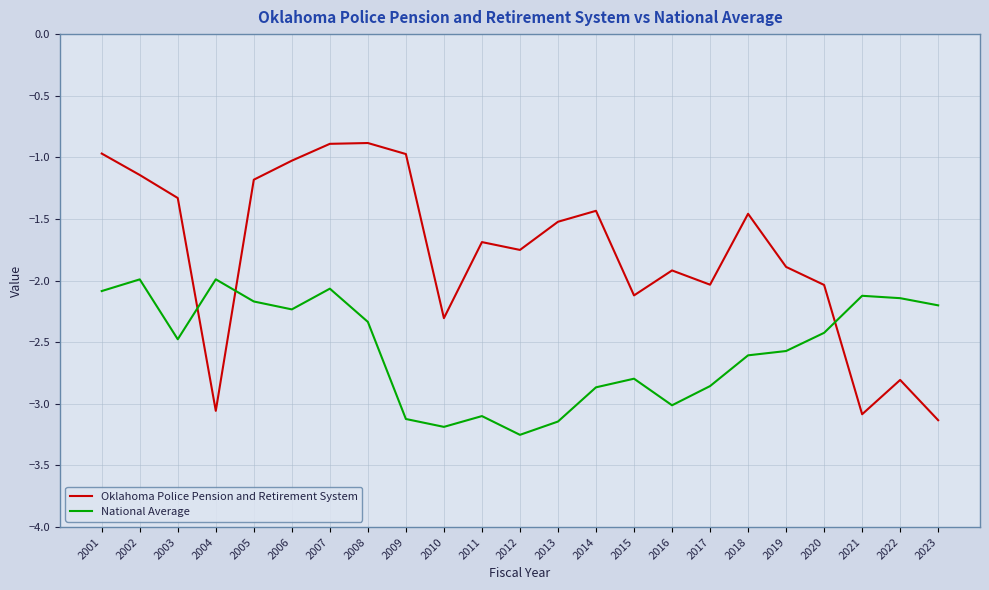

At which label does National Average reach its minimum?

2012